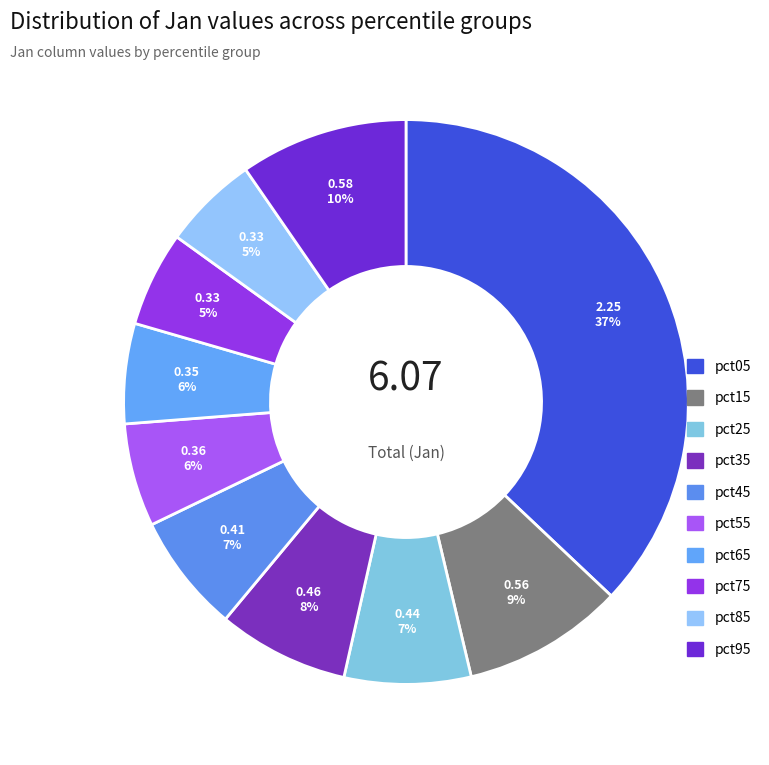

Which category has the smallest portion of the pie?

pct75